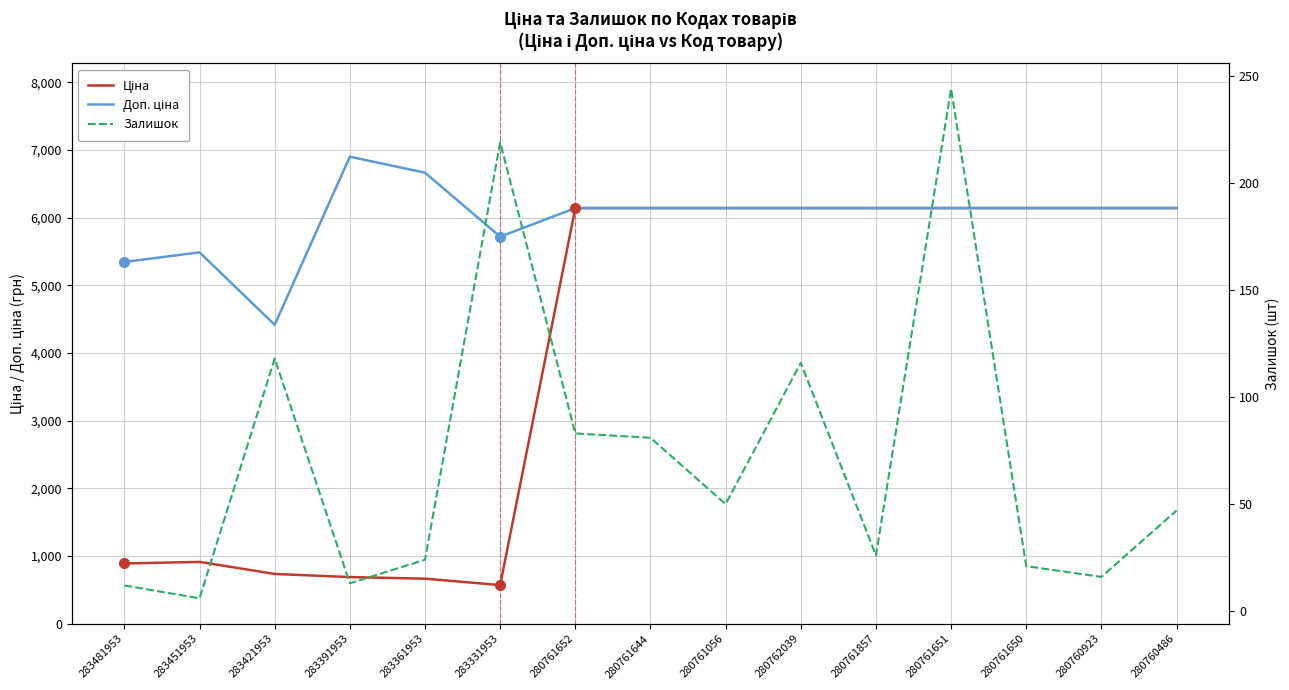

What is the minimum value shown in the chart?

6.0